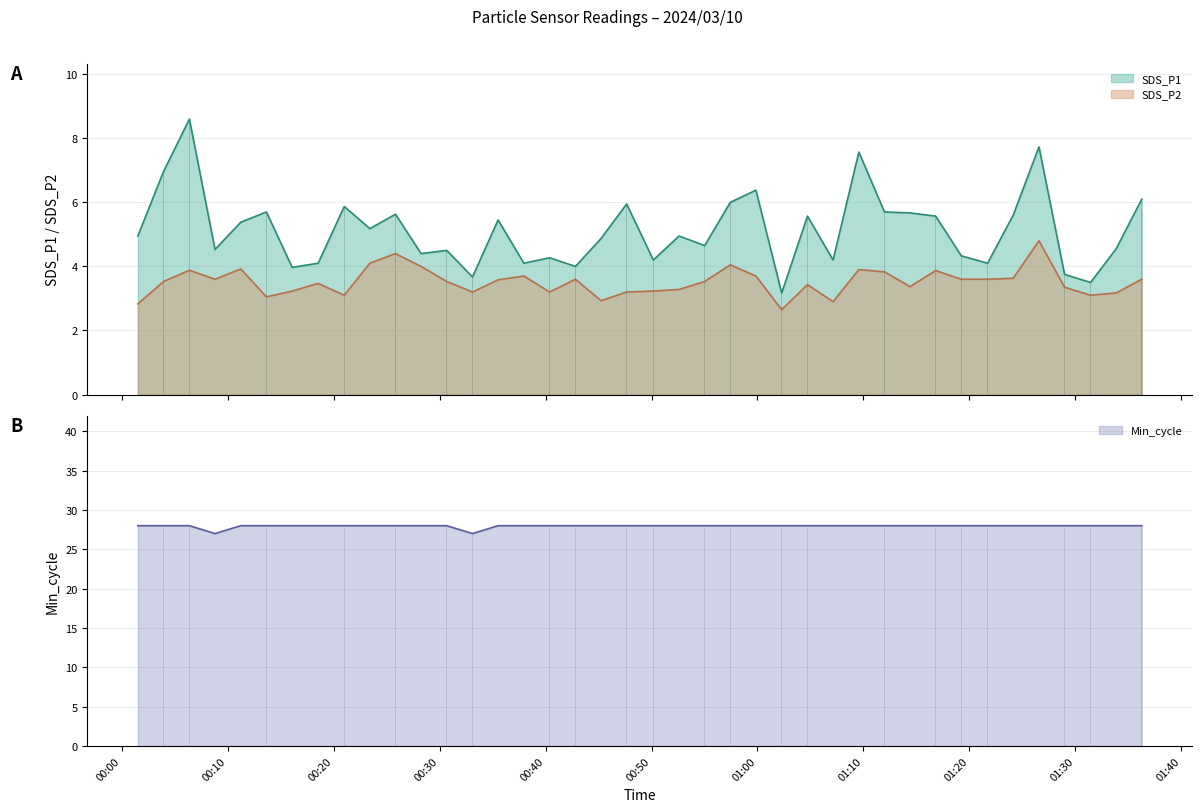

The value of SDS_P2 at 2024/03/10 01:16:49 is 3.9. True or false?

True